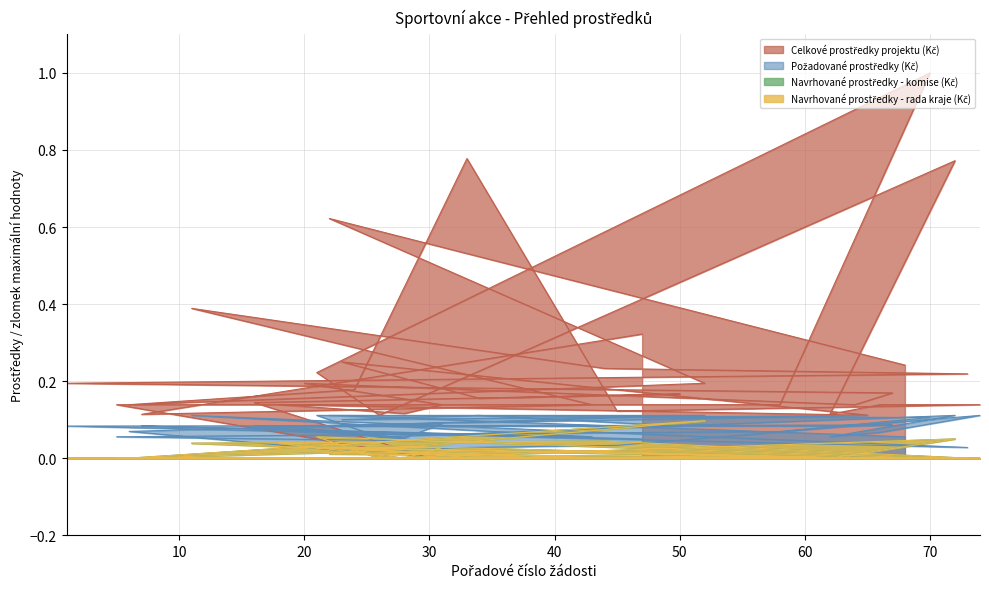

Does the chart have visible grid lines?

Yes